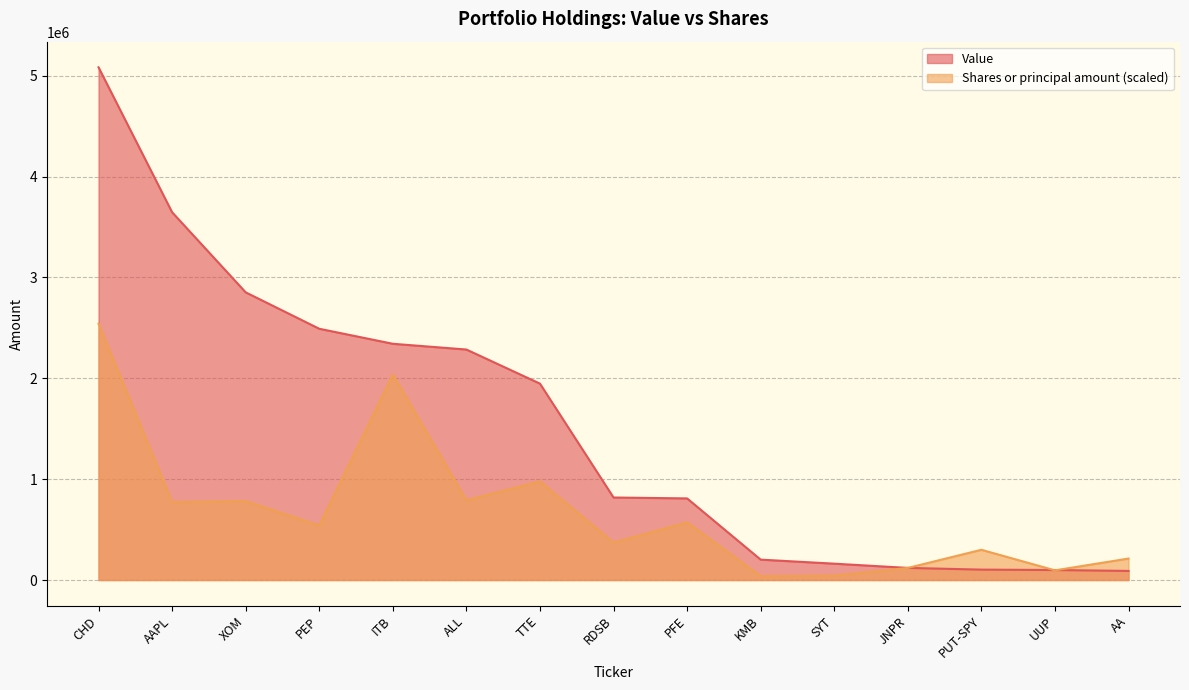

Between which two adjacent categories do Value and Shares or principal amount first intersect?

JNPR and PUT-SPY